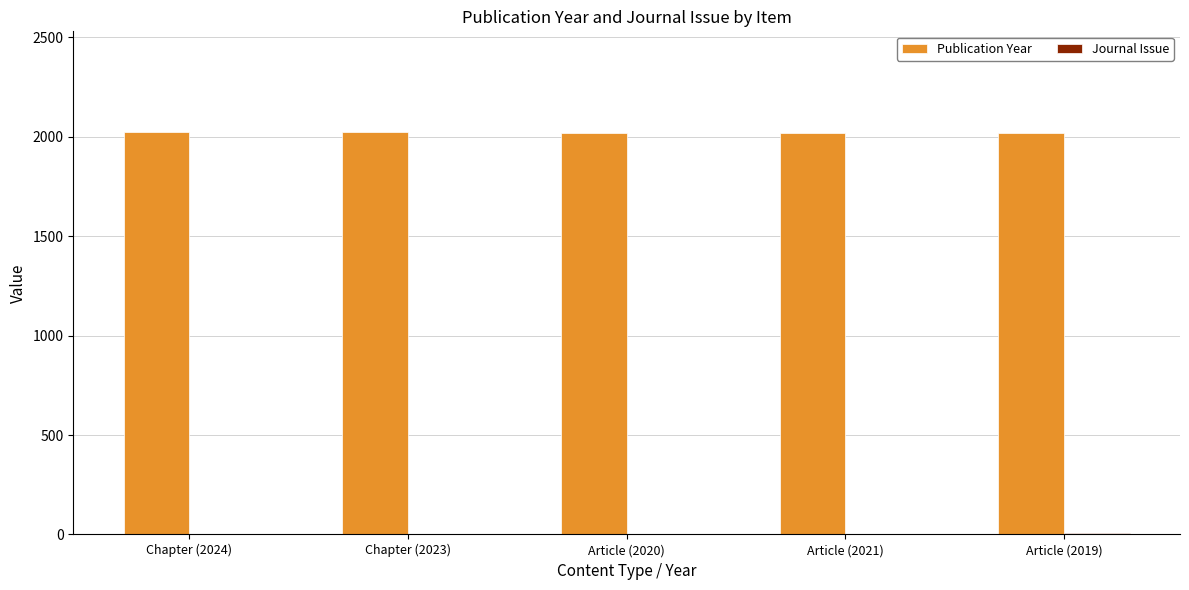

Are the bars horizontal?

No